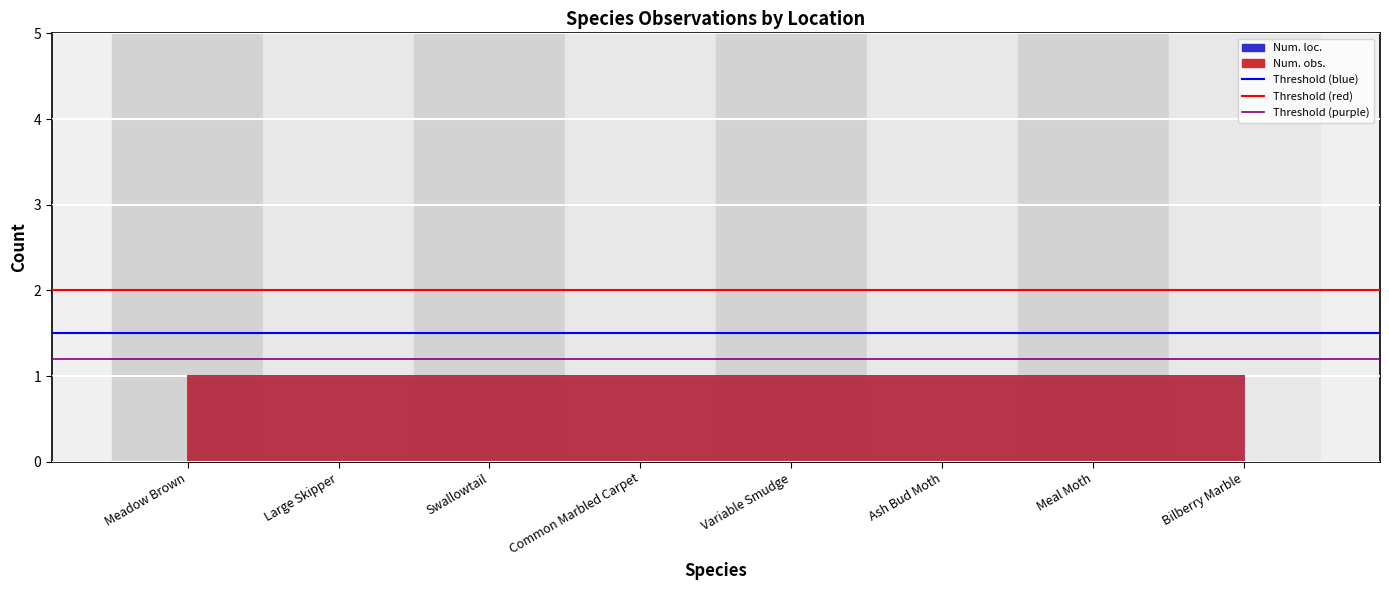

The Threshold (purple) series shows 2.1 at Large Skipper. True or false?

False